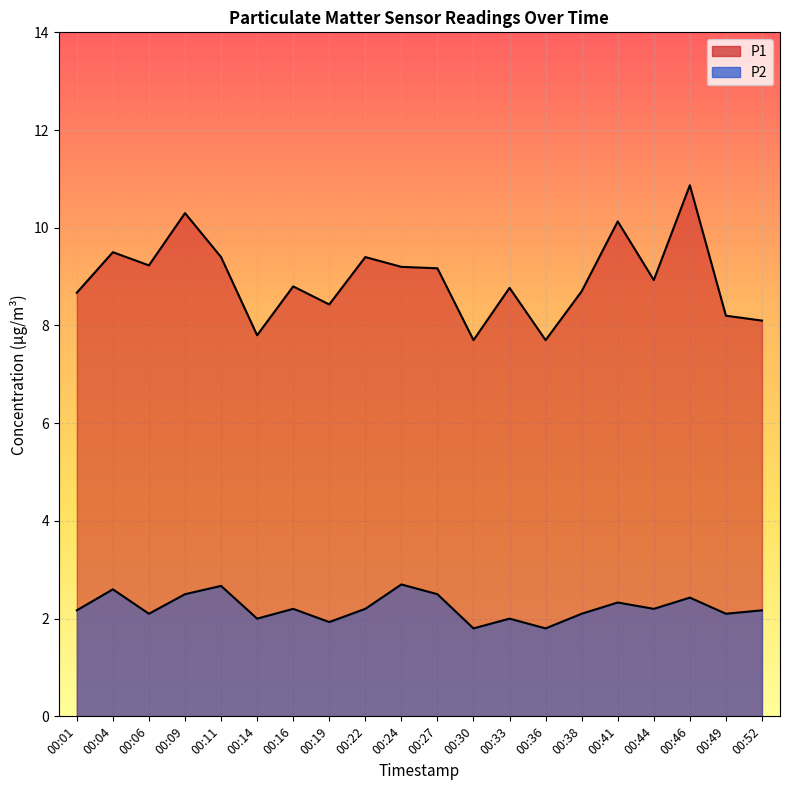

How many data points in P2 are above 2?

15